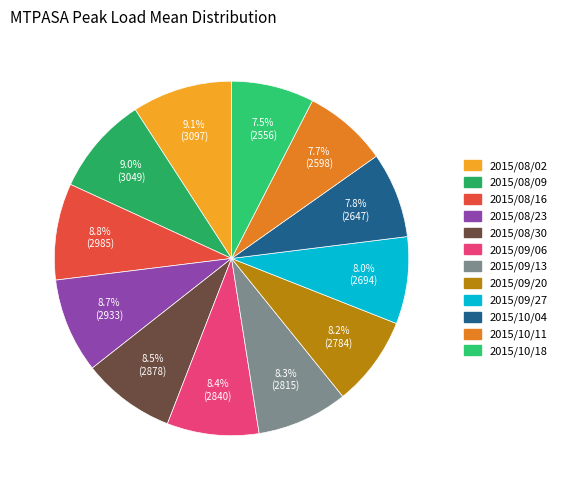

To the nearest percent, what is the difference between the 2015/09/27 and 2015/08/02 slice percentages?

1%